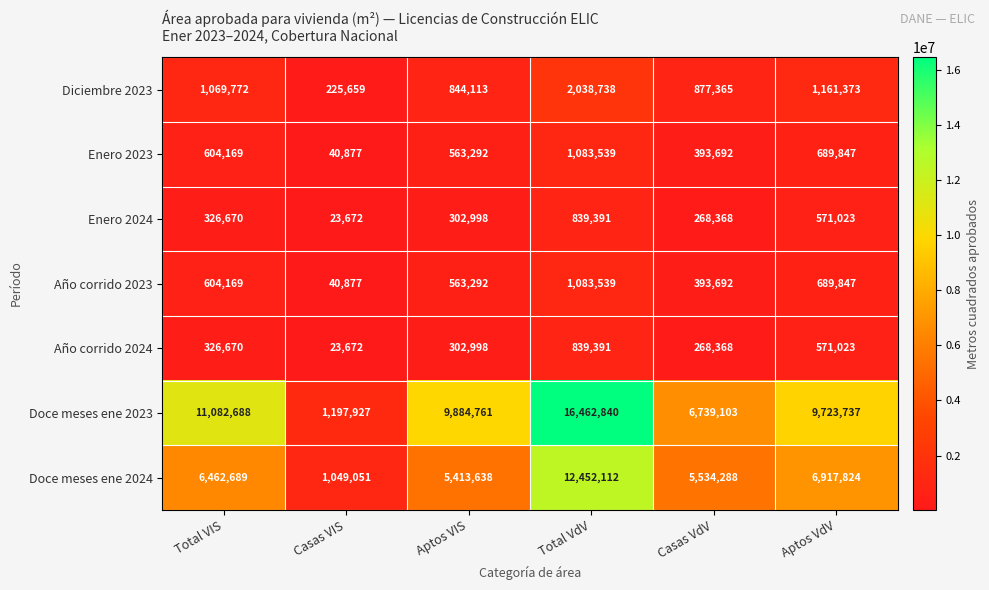

List the labels in order of Enero 2024 value, largest first.

Total VdV, Aptos VdV, Total VIS, Aptos VIS, Casas VdV, Casas VIS